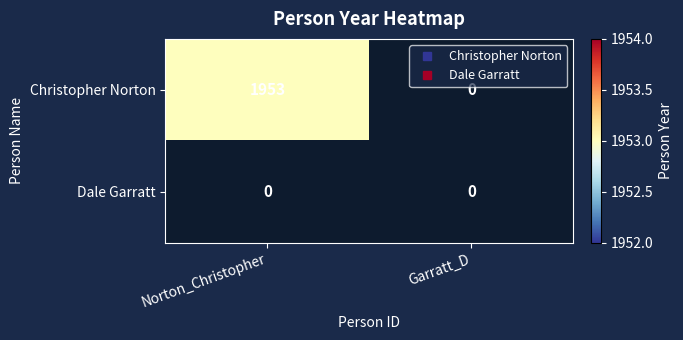

Reading left to right, extract all data points from this chart.

Christopher Norton: Norton_Christopher=1953	Garratt_D=0
Dale Garratt: Norton_Christopher=0	Garratt_D=0